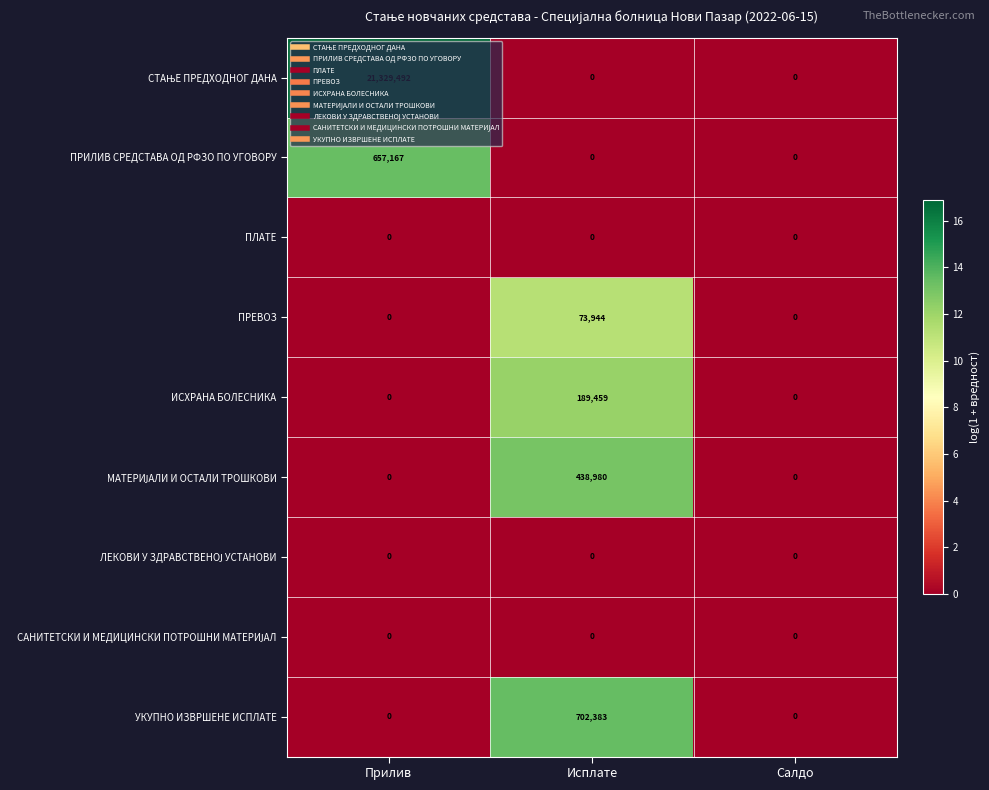

Which category has the highest value across all series?

Прилив